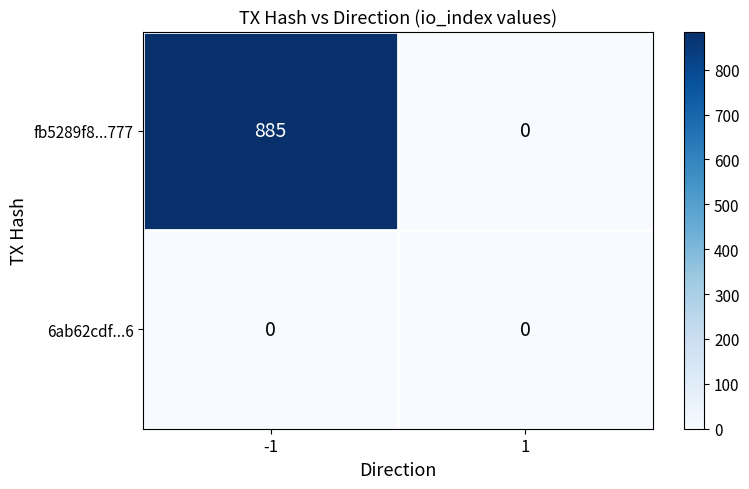

What is the sum of all fb5289f8...777 values?

885